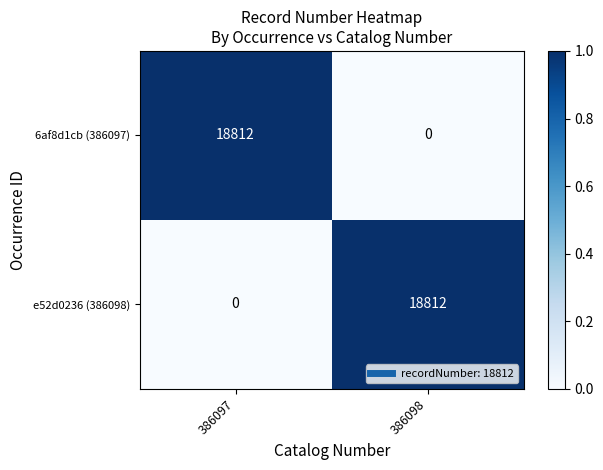

Count the number of categories in the chart.

2